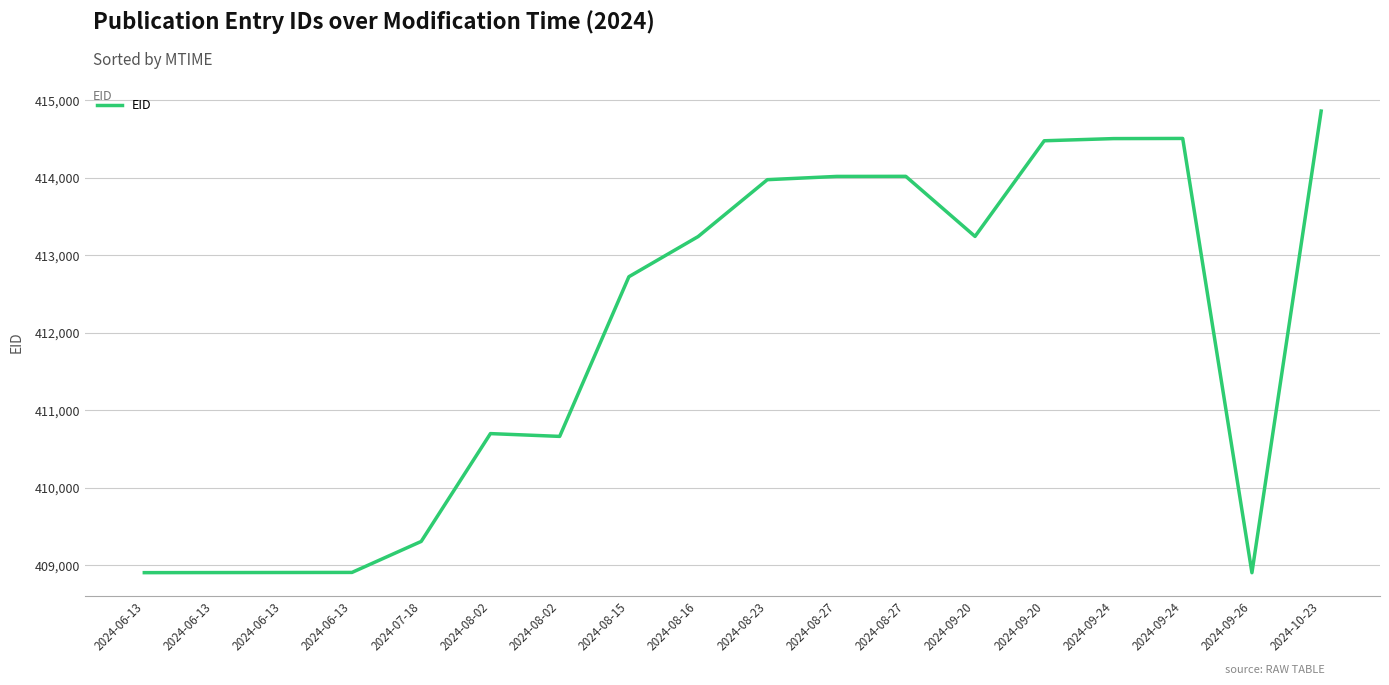

Is this an area chart (filled region under the line)?

No